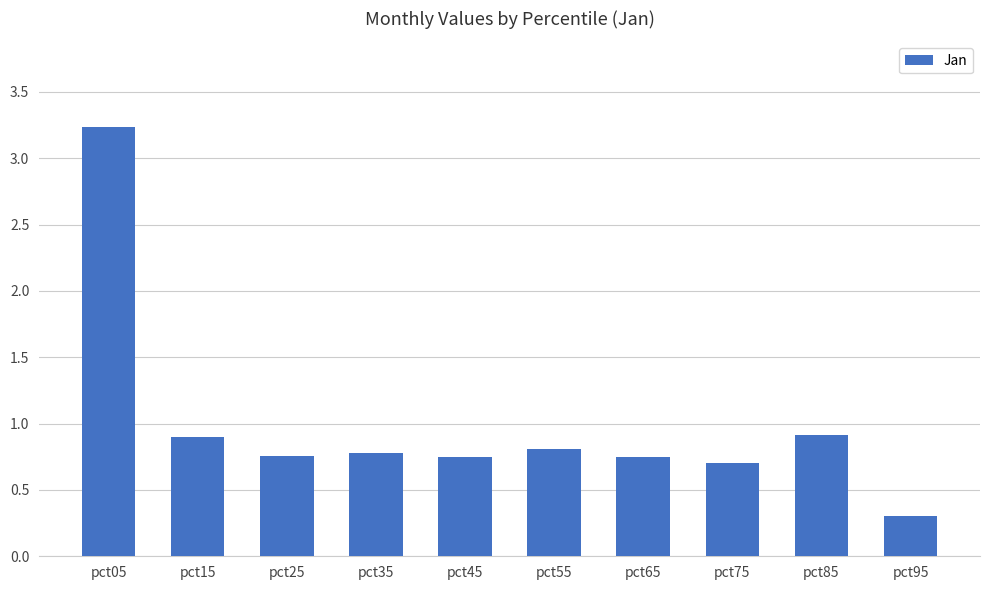

What is the approximate value at pct85?

0.9